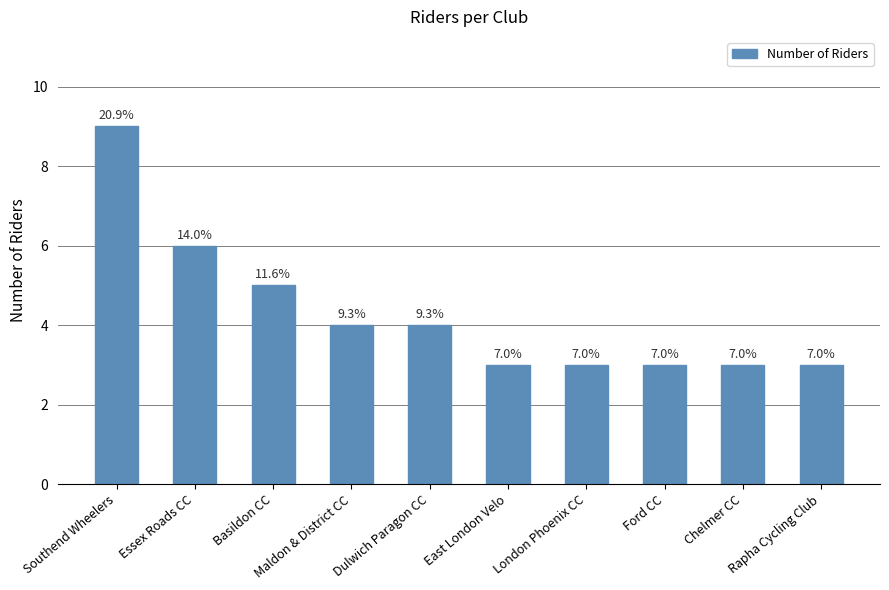

Does the chart contain any negative values?

No